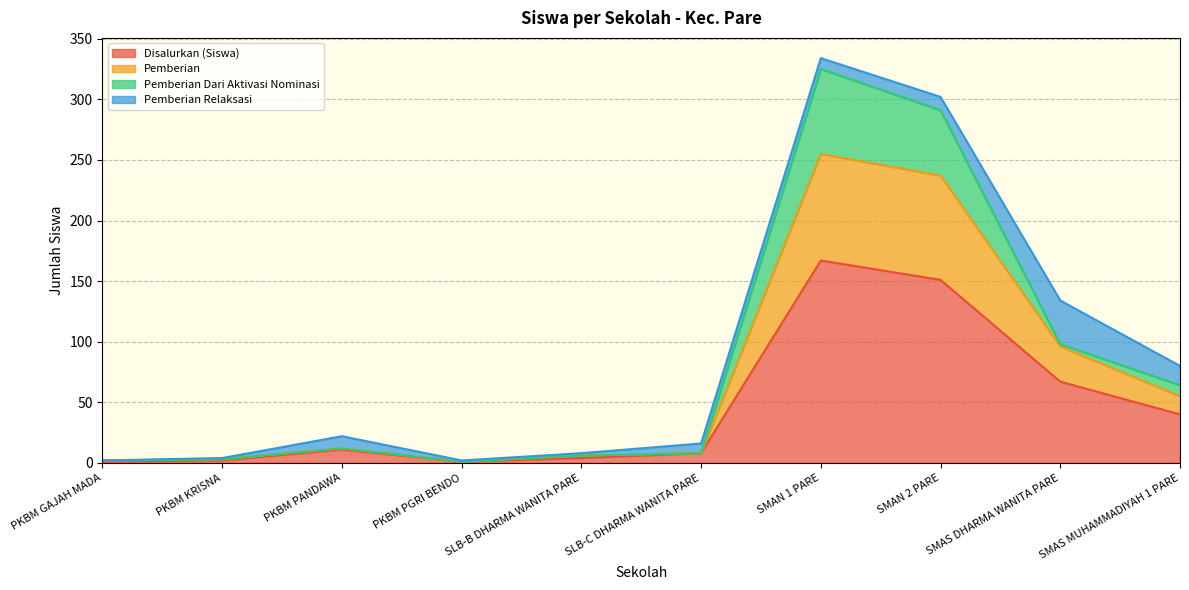

What is the total value across all series at SLB-C DHARMA WANITA PARE?

16